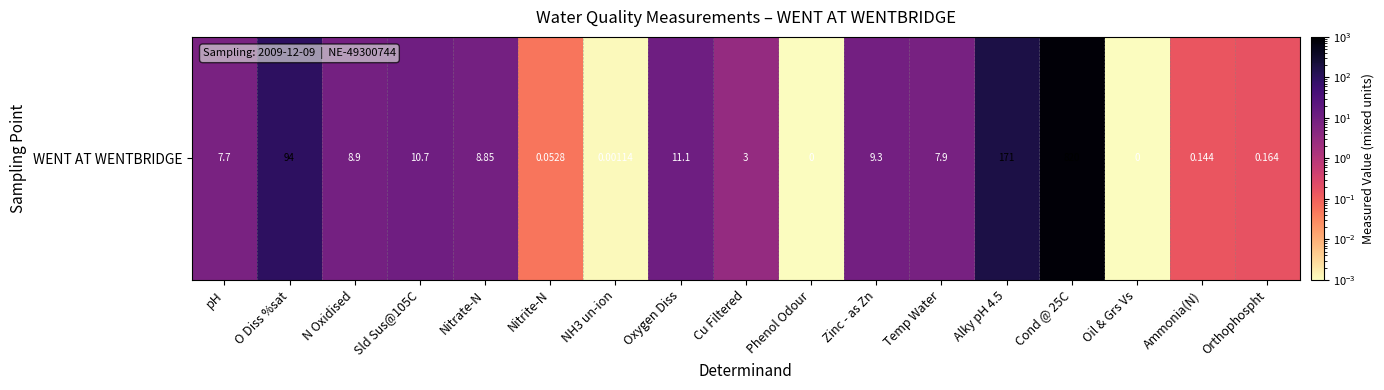

Rank the categories by value from lowest to highest.

Phenol Odour, Oil & Grs Vs, NH3 un-ion, Nitrite-N, Ammonia(N), Orthophospht, Cu Filtered, pH, Temp Water, Nitrate-N, N Oxidised, Zinc - as Zn, Sld Sus@105C, Oxygen Diss, O Diss %sat, Alky pH 4.5, Cond @ 25C